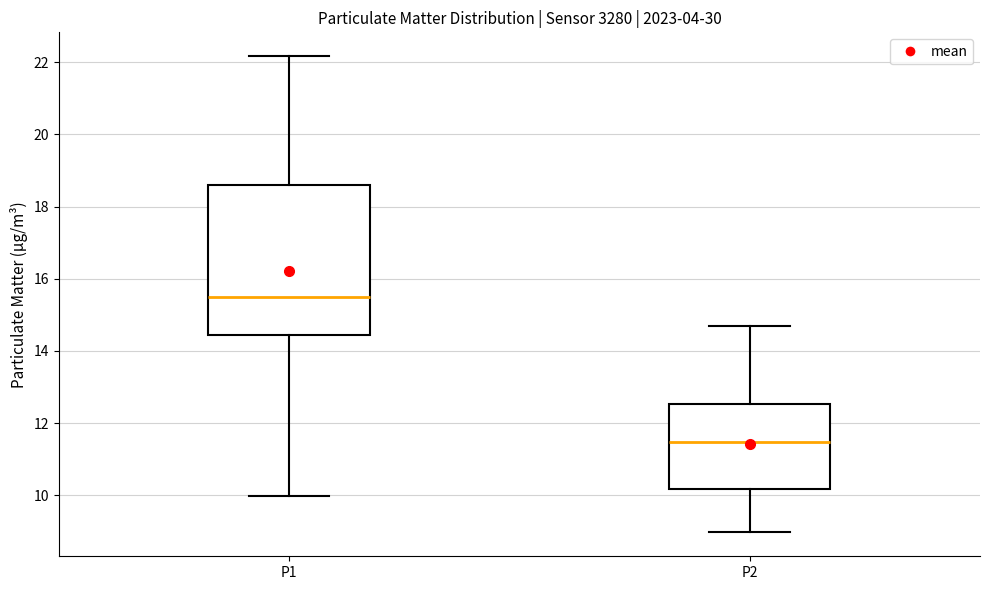

Reading left to right, read every box against the y-axis: the position of its median line, the range the box covers, and the ends of its whiskers. The values are not printed on the chart, so give them approximately, as read against the axis.

P1: median 15.6, box 14.4 to 18.6, whiskers 10.0 to 22.2
P2: median 11.4, box 10.2 to 12.6, whiskers 9.0 to 14.8